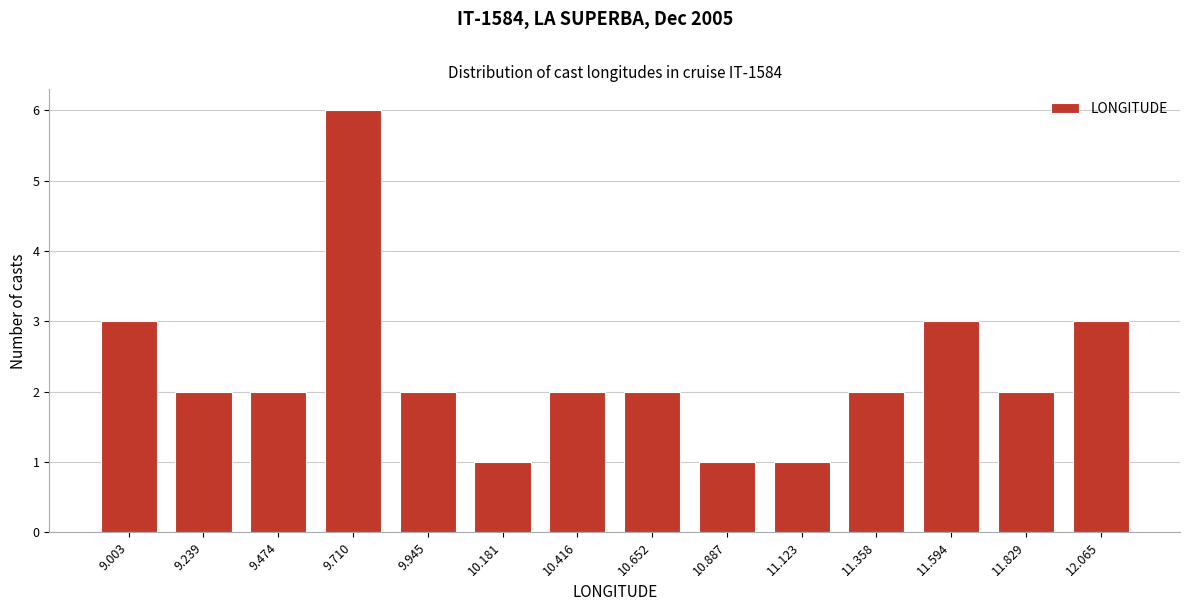

Reading left to right, list all the values displayed in this chart.

3	2	2	6	2	1	2	2	1	1	2	3	2	3